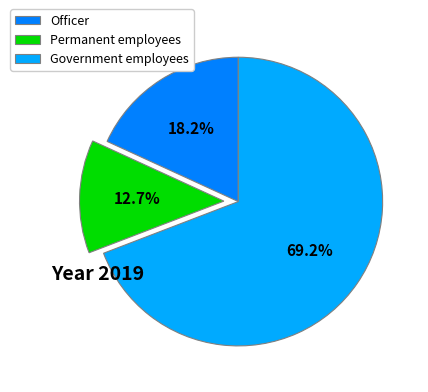

To the nearest percent, what portion does Officer represent?

18%